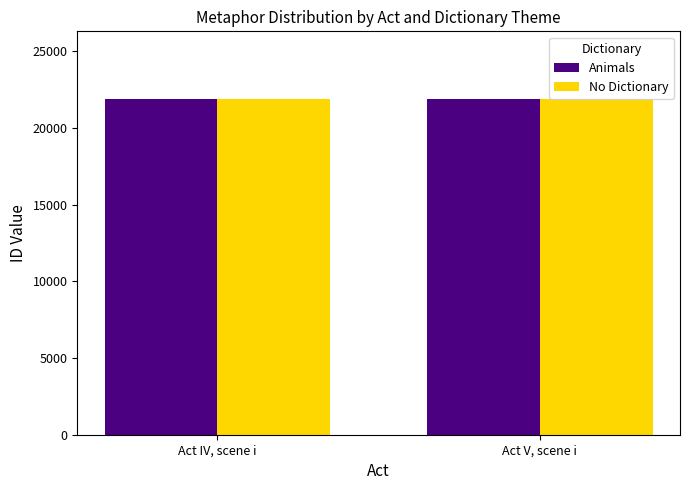

What is the approximate value of Animals at Act IV, scene i?

21904